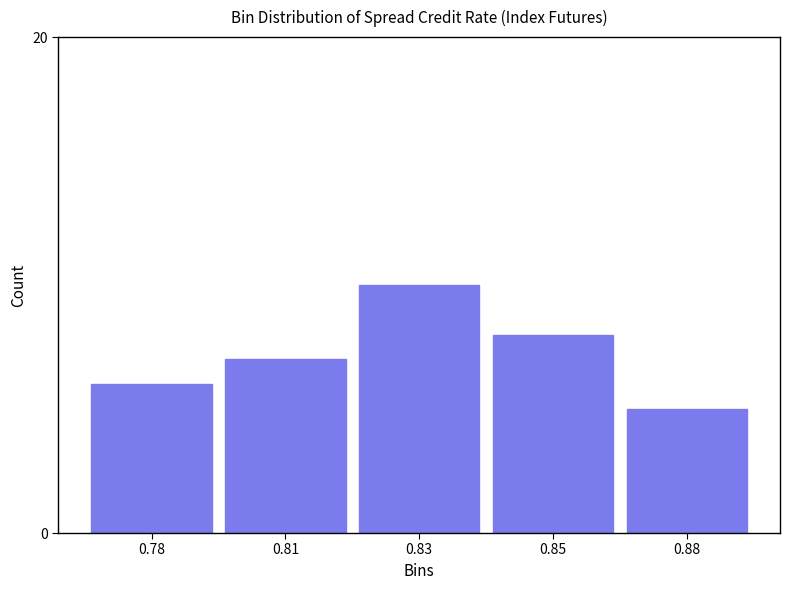

Reading right to left, what are all the values shown in this chart?

0.88=5	0.85=8	0.83=10	0.81=7	0.78=6